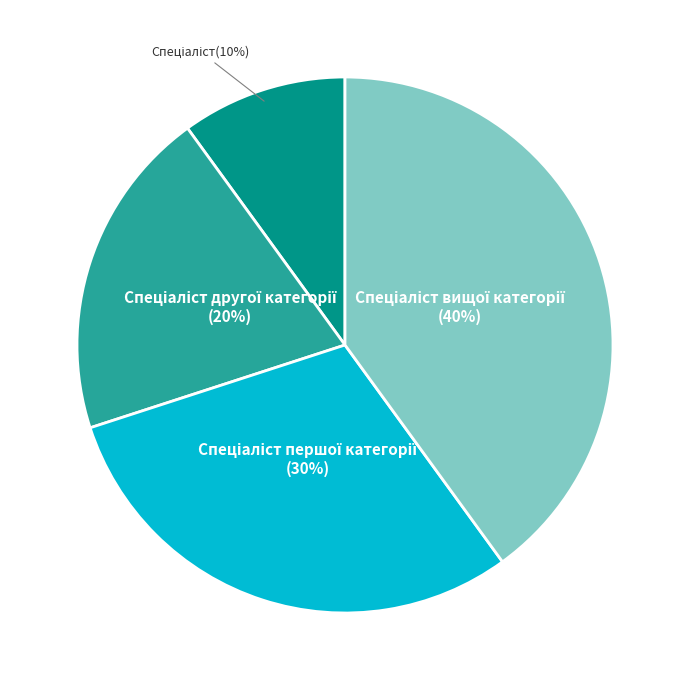

How many segments does this pie chart have?

4